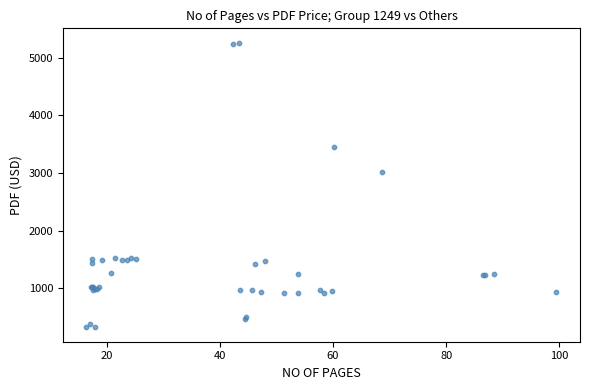

What Y value in the scatter plot is closest to 2791?

3014.7